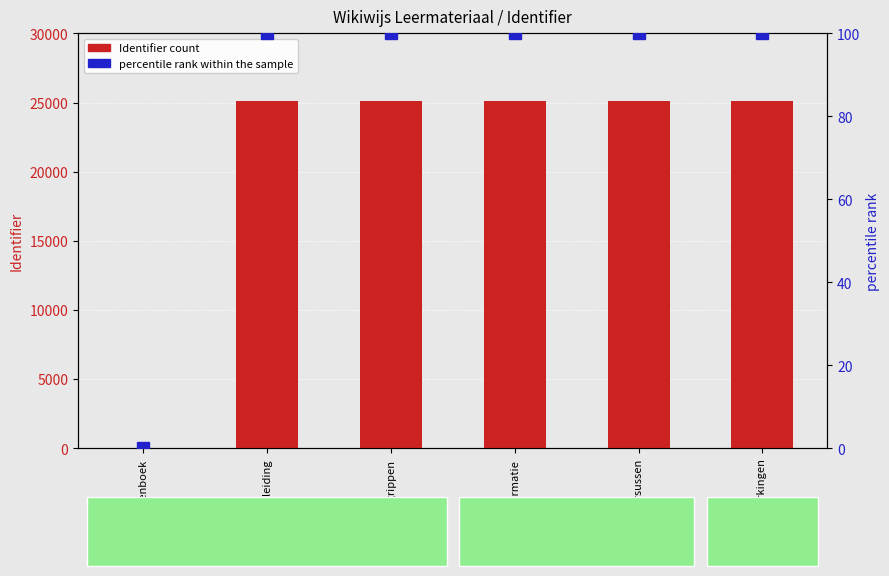

True or false: percentile rank within the sample has a value of 152 at Begrippen.

False